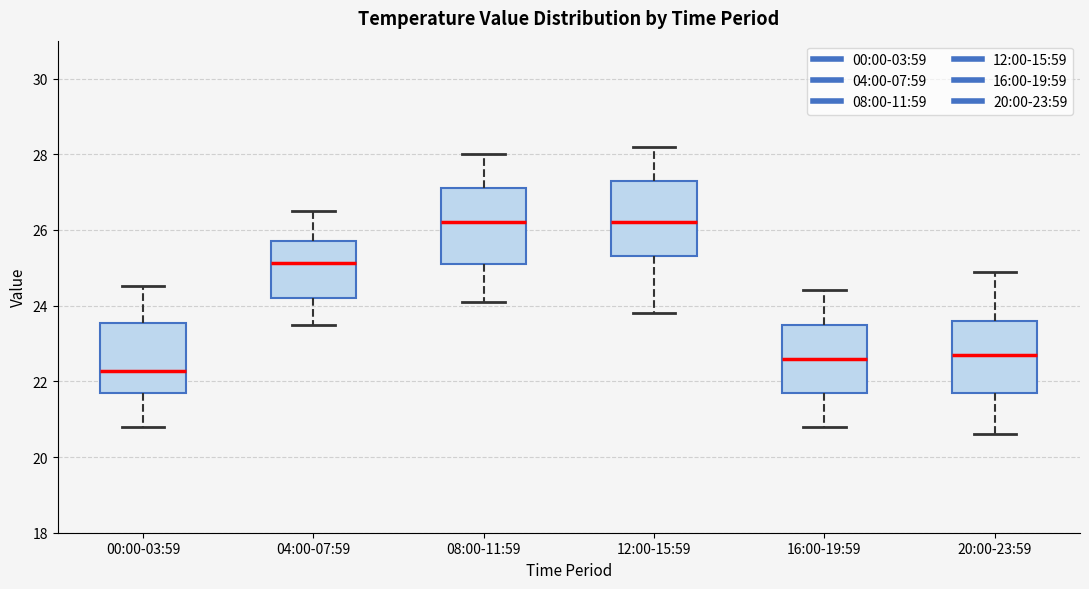

Where is the lower edge of the box for 00:00-03:59 on the y-axis? The values are not printed on the chart, so give them approximately, as read against the axis.

21.8